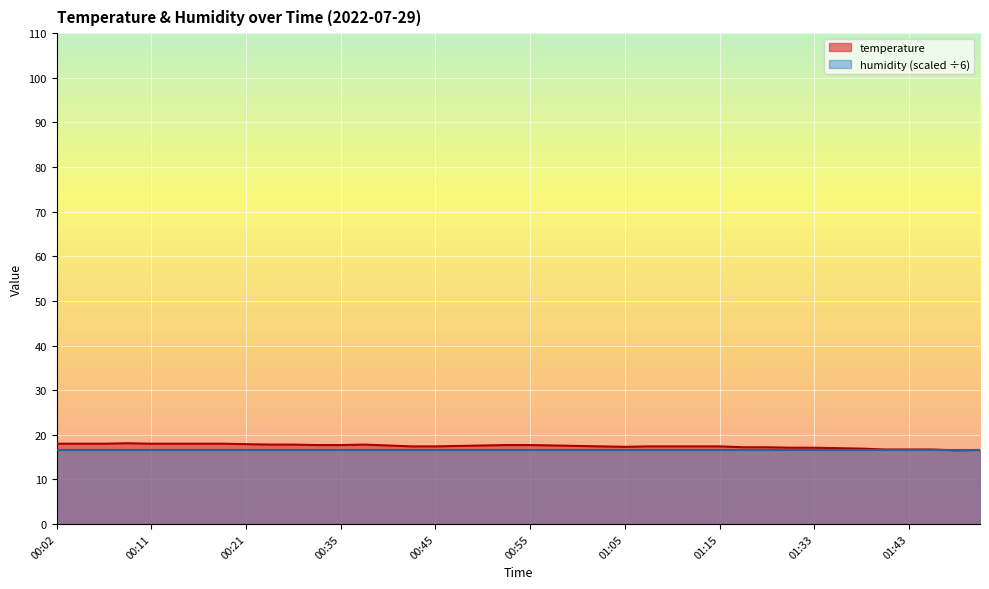

What is the label of the 15th point from the left?

00:40